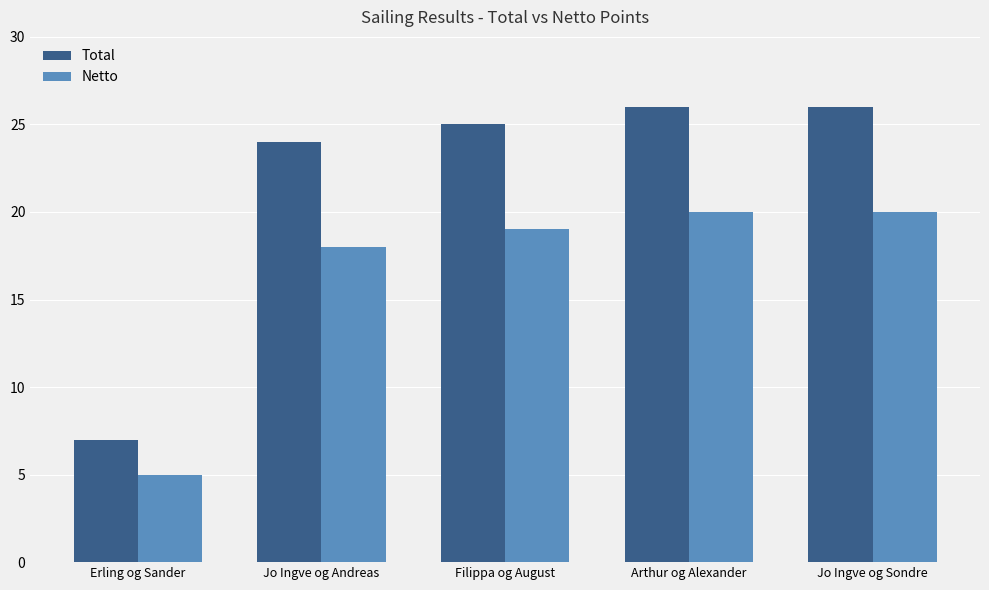

What is the total value across all series at Arthur og Alexander?

46